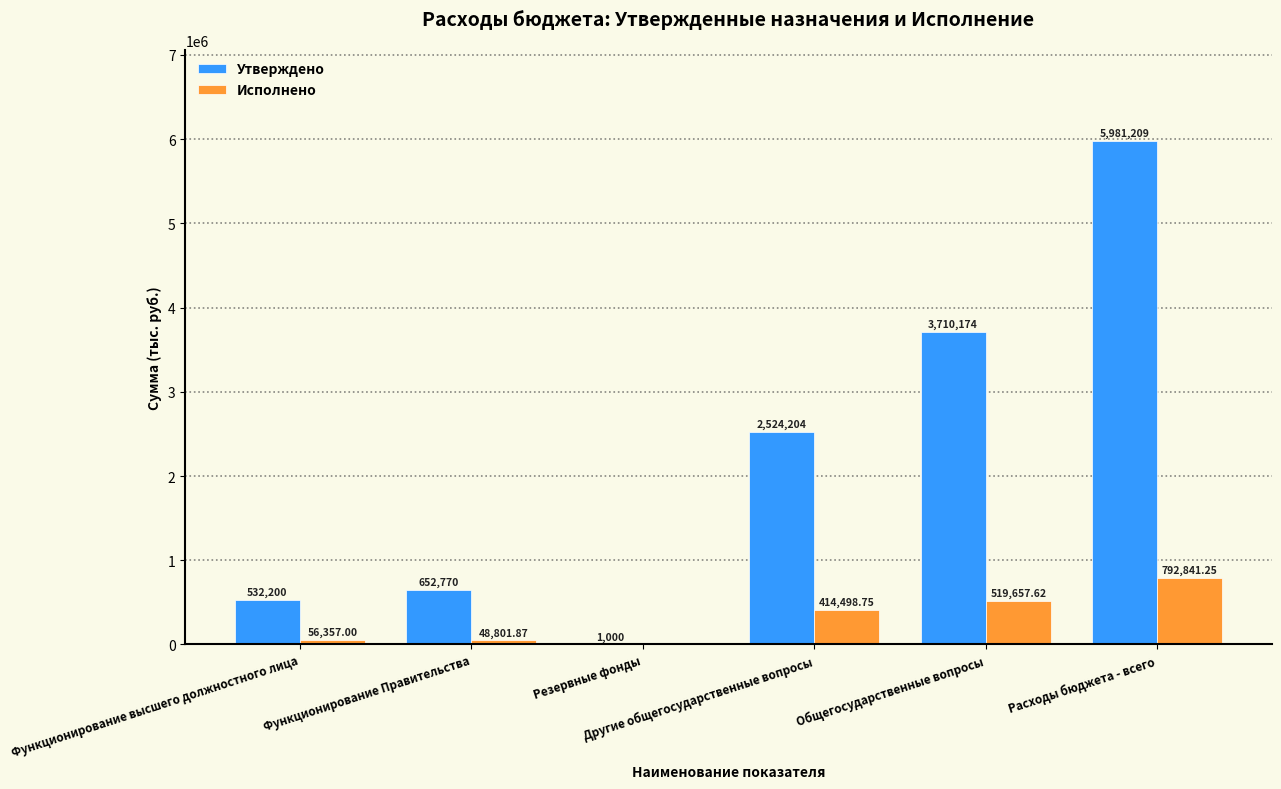

At which category is the sum across all series the highest?

Расходы бюджета - всего